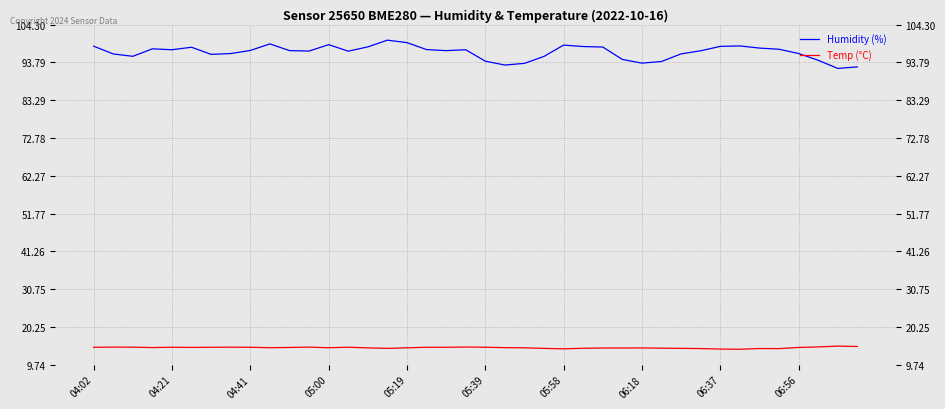

What is the difference between the maximum and minimum values in the Temp (°C) series?

0.9